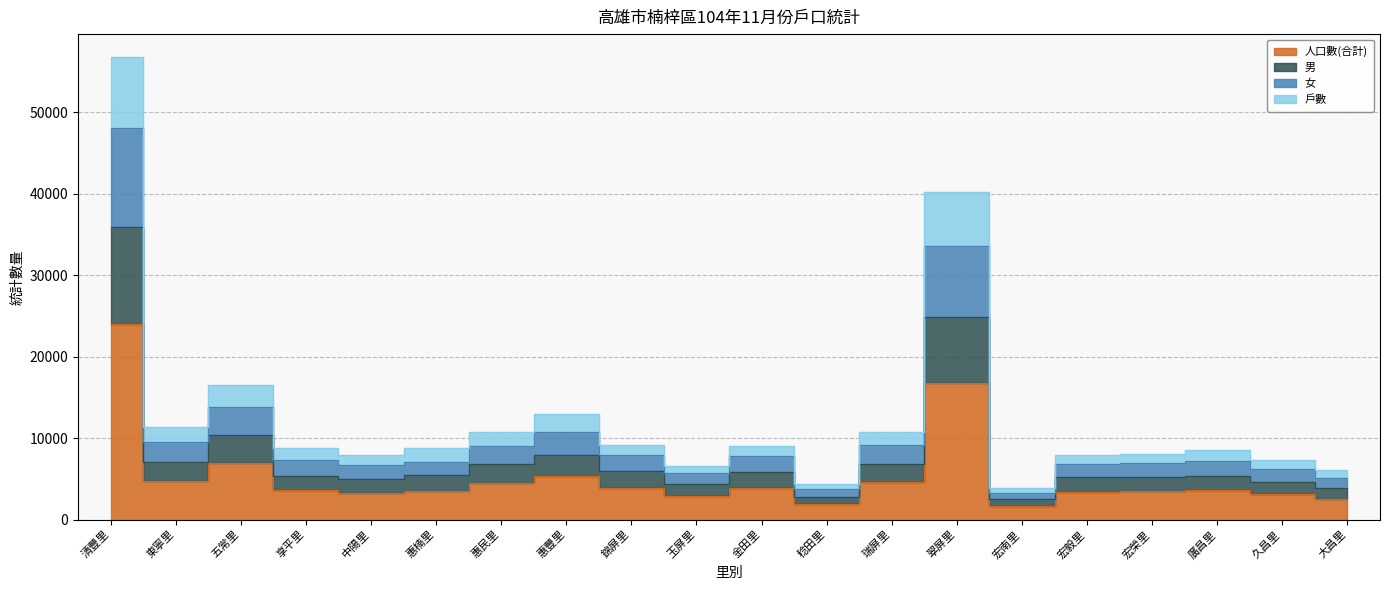

How many values in the 人口數(合計) series exceed 3676?

9